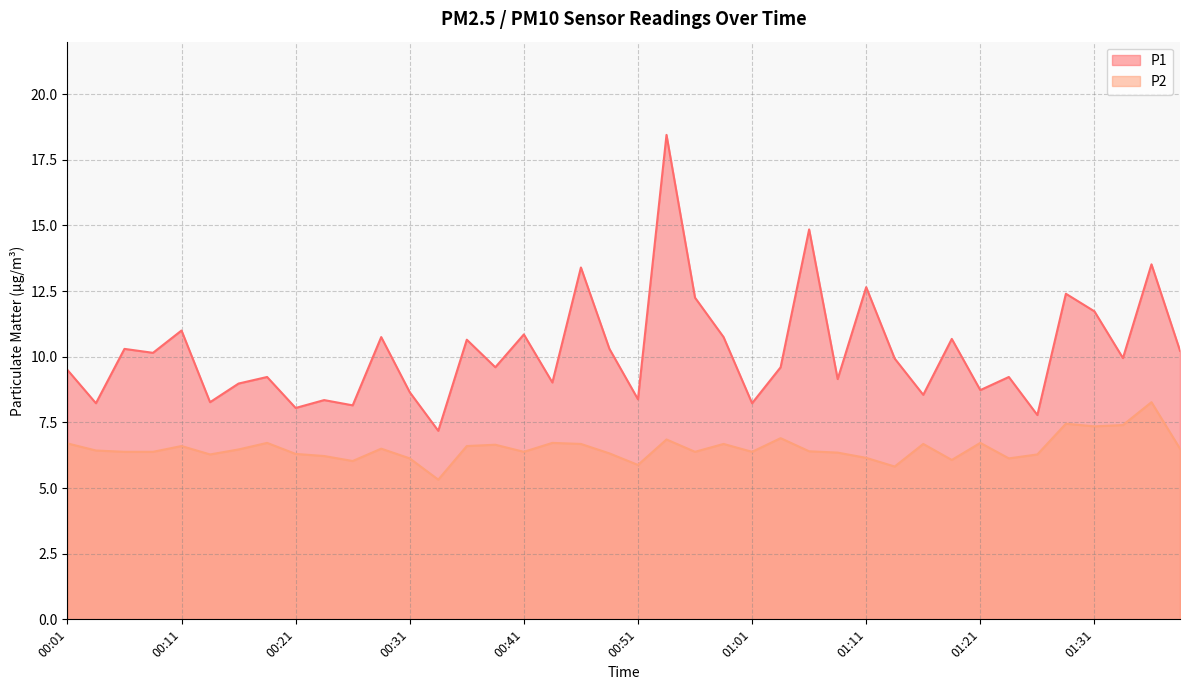

Rank the series by their maximum value, from highest to lowest.

P1, P2